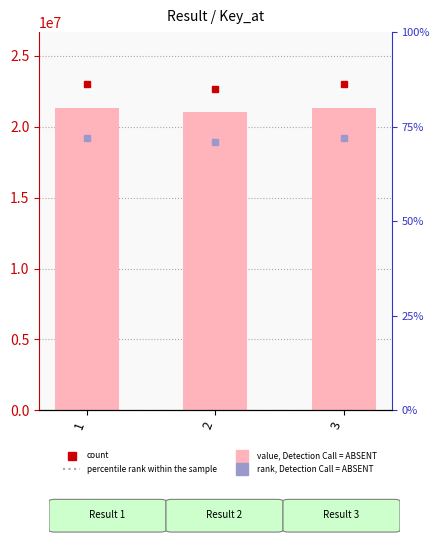

What is the sum of all values?

63689101